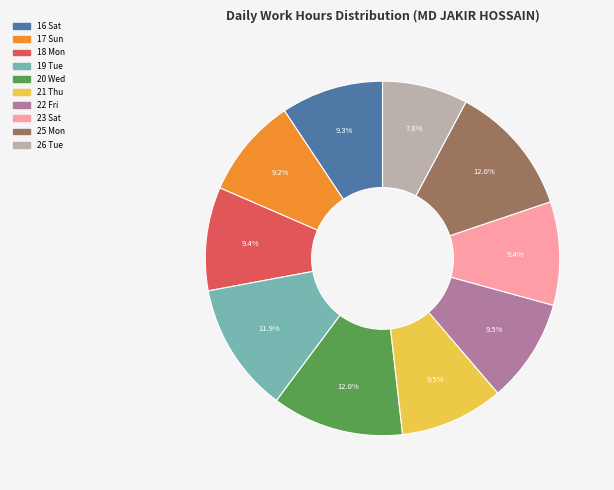

How many slices are in this pie chart?

10